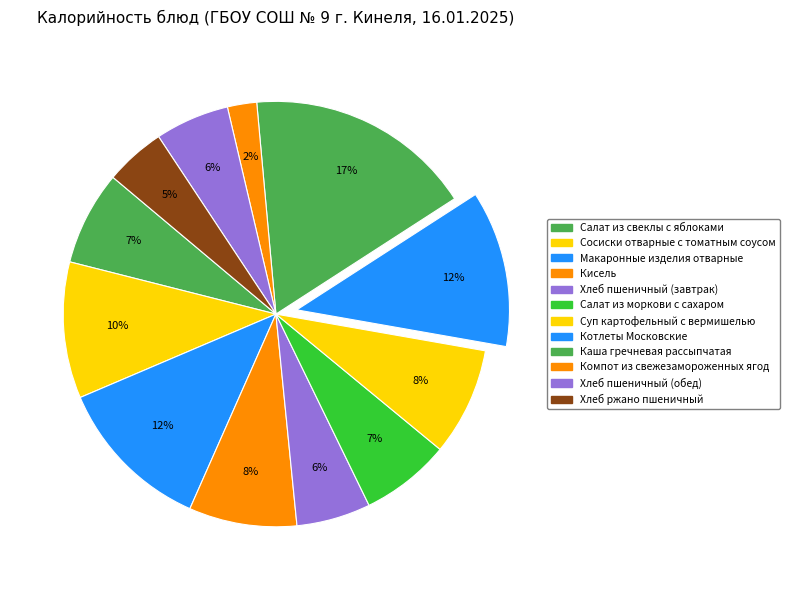

To the nearest percent, what is the difference between the largest and smallest slice percentages?

15%